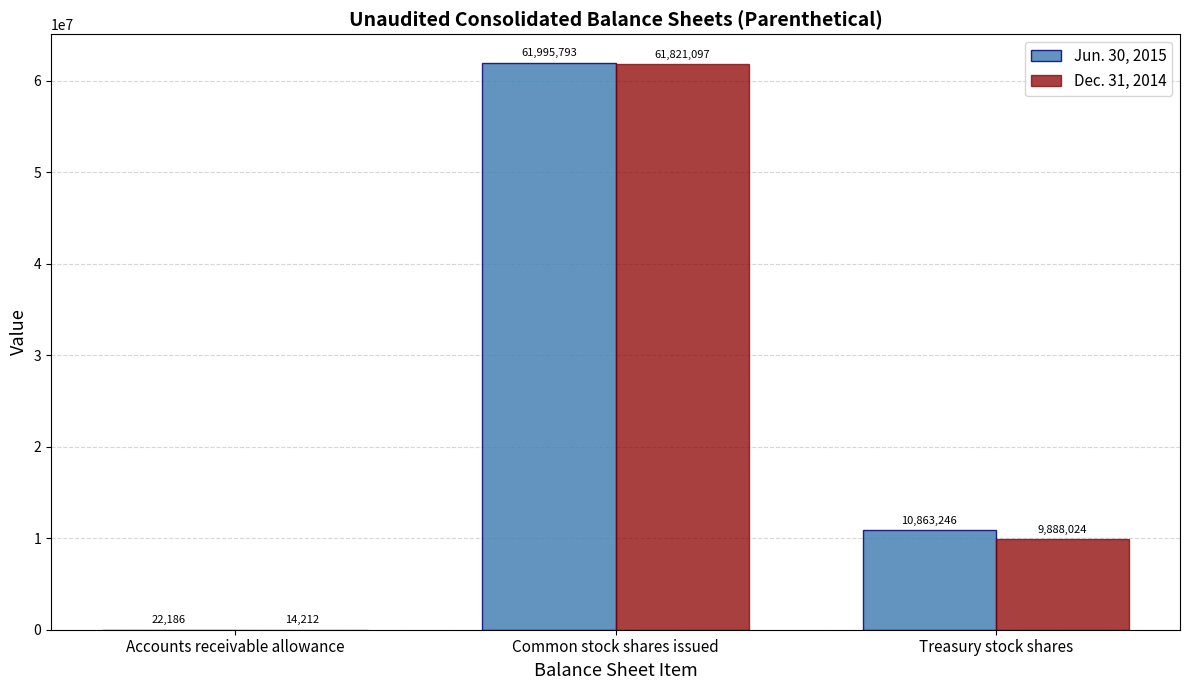

What is the sum of all Dec. 31, 2014 values?

71723333